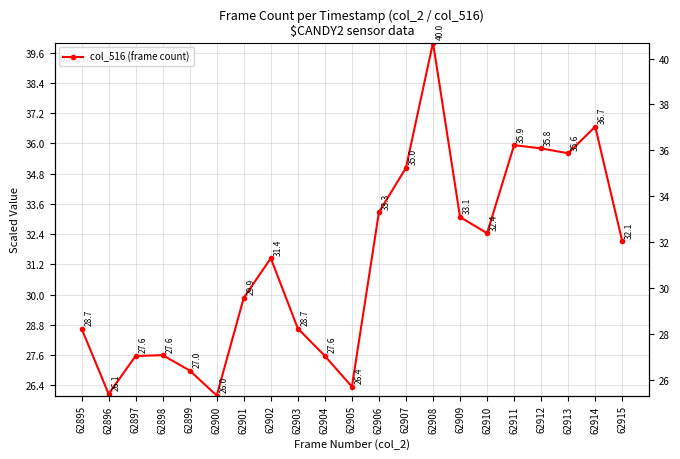

Reading left to right, extract all data points from this chart.

28.7	26.1	27.6	27.6	27.0	26.0	29.9	31.4	28.7	27.6	26.4	33.3	35.0	40.0	33.1	32.4	35.9	35.8	35.6	36.7	32.1